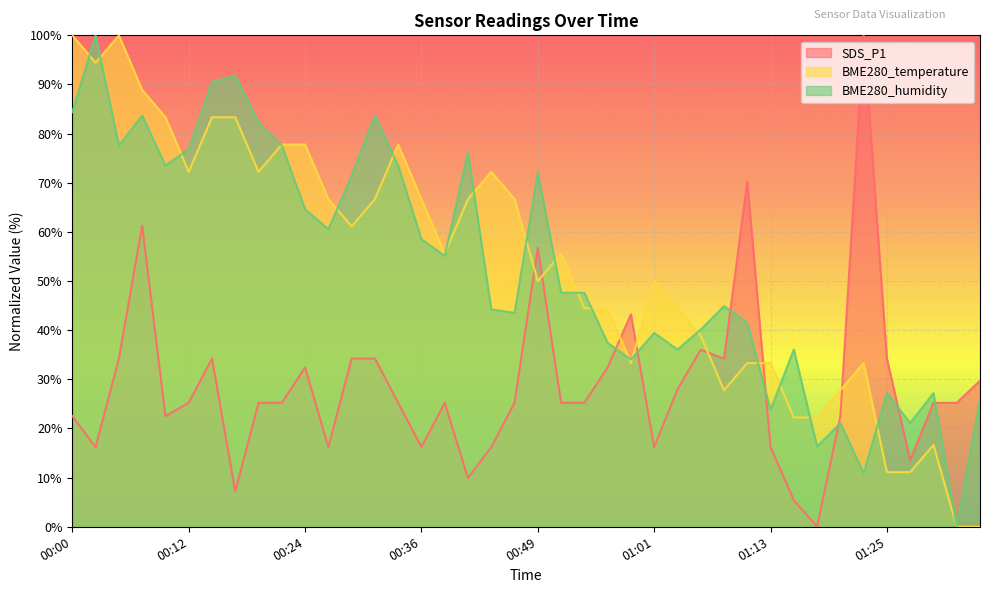

How many intersections are there between BME280_temperature and BME280_humidity?

19